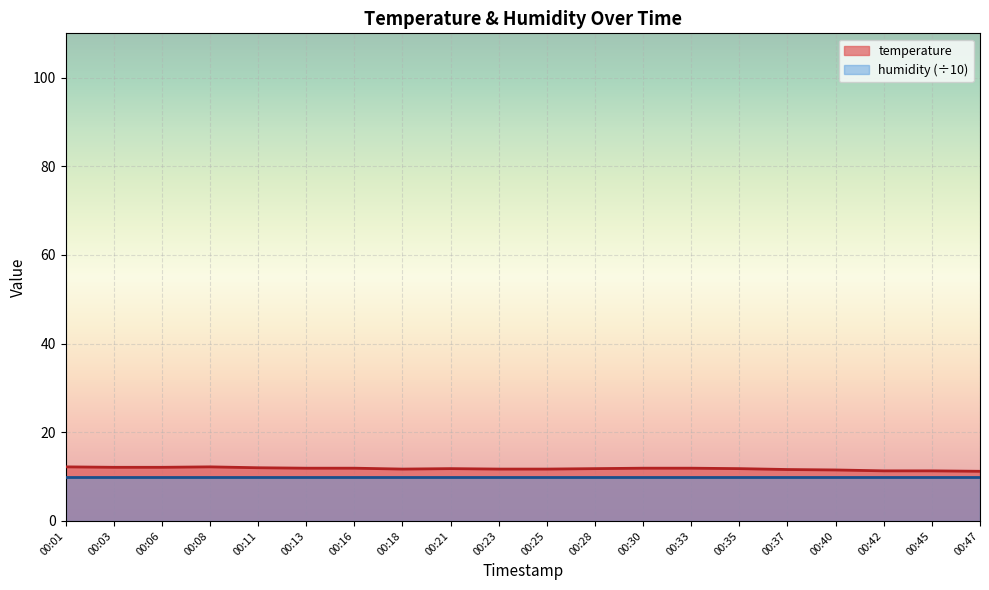

How many interior local peaks (higher than both neighbors) does the data have?

2